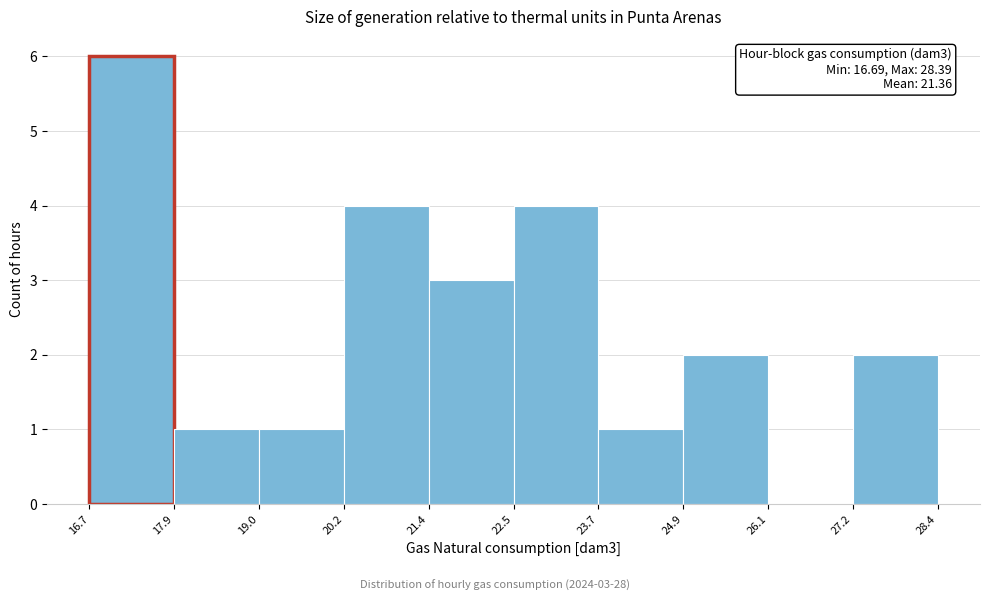

Over which range of the x-axis is the bar tallest?

16.7 to 17.9